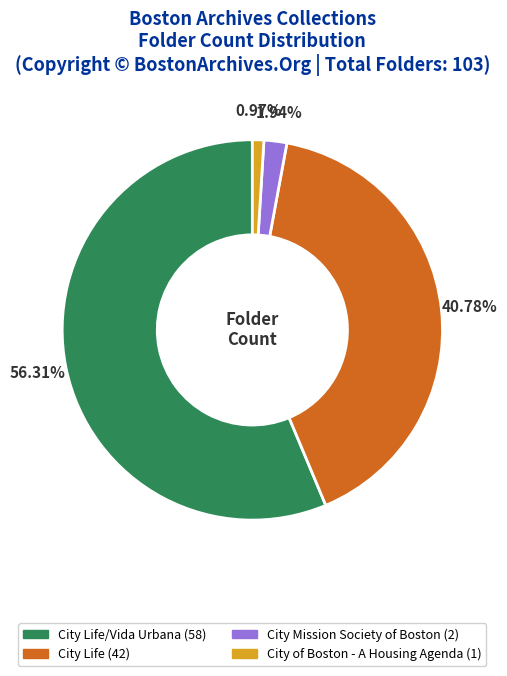

Is there any slice that represents more than half of the pie?

Yes